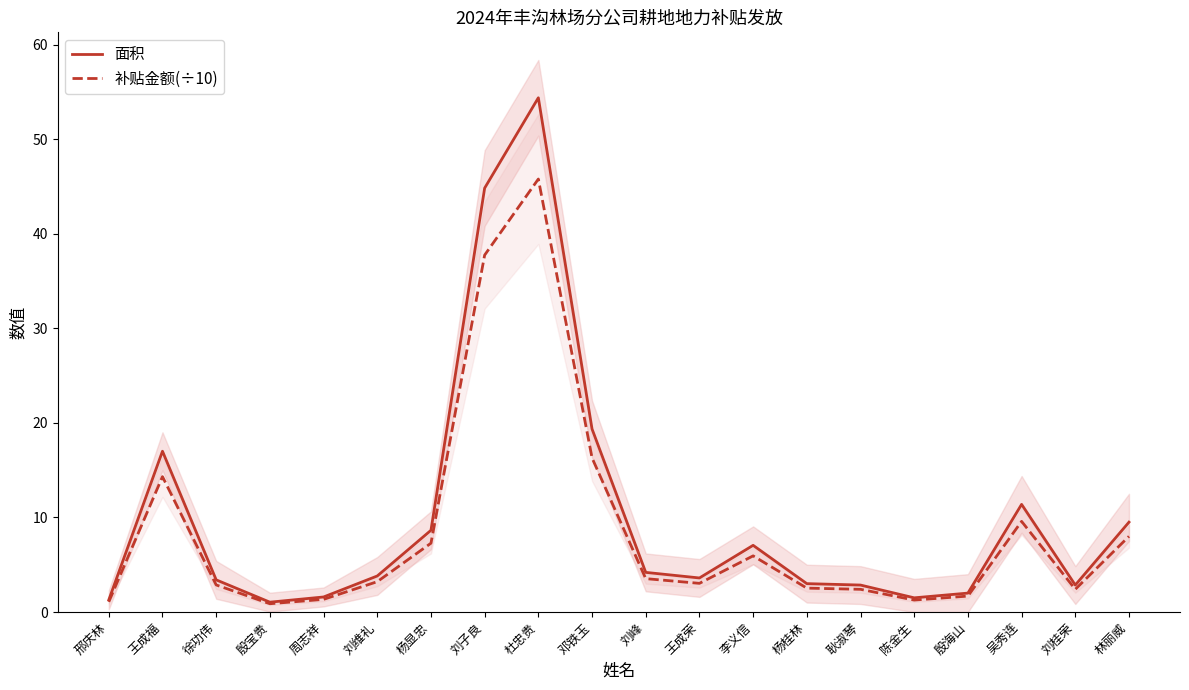

The 补贴金额(÷10) series shows 2.0 at 刘峰. True or false?

False